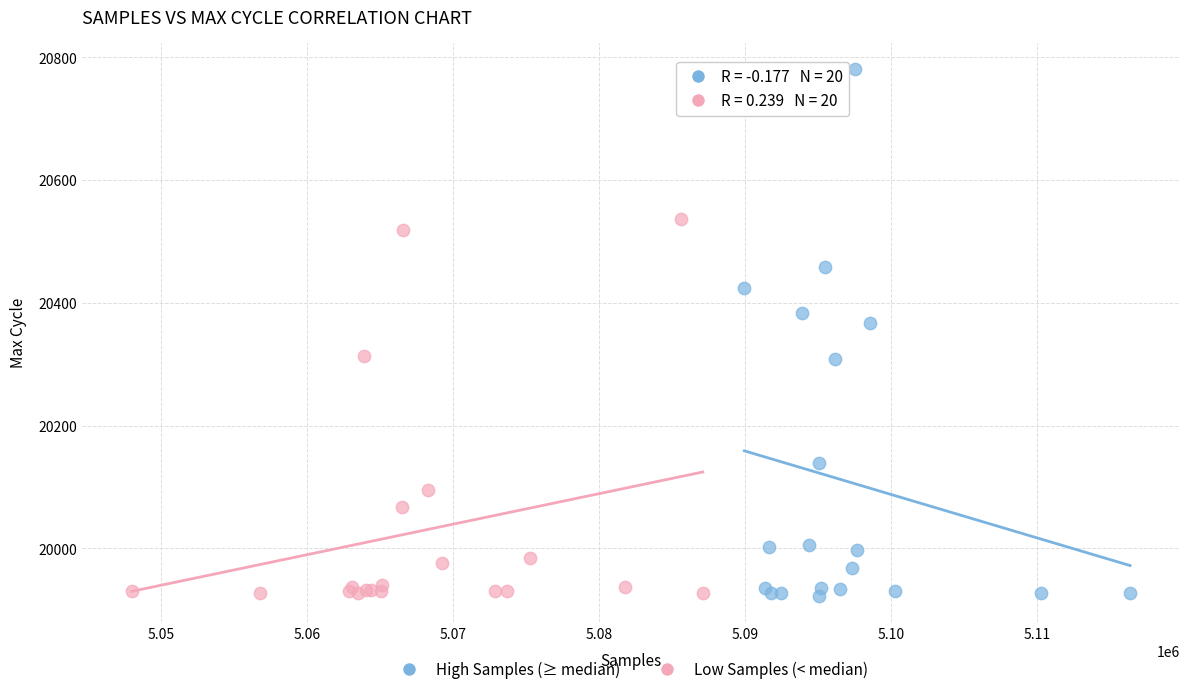

Which series reaches the maximum Y coordinate?

High Samples (≥ median)